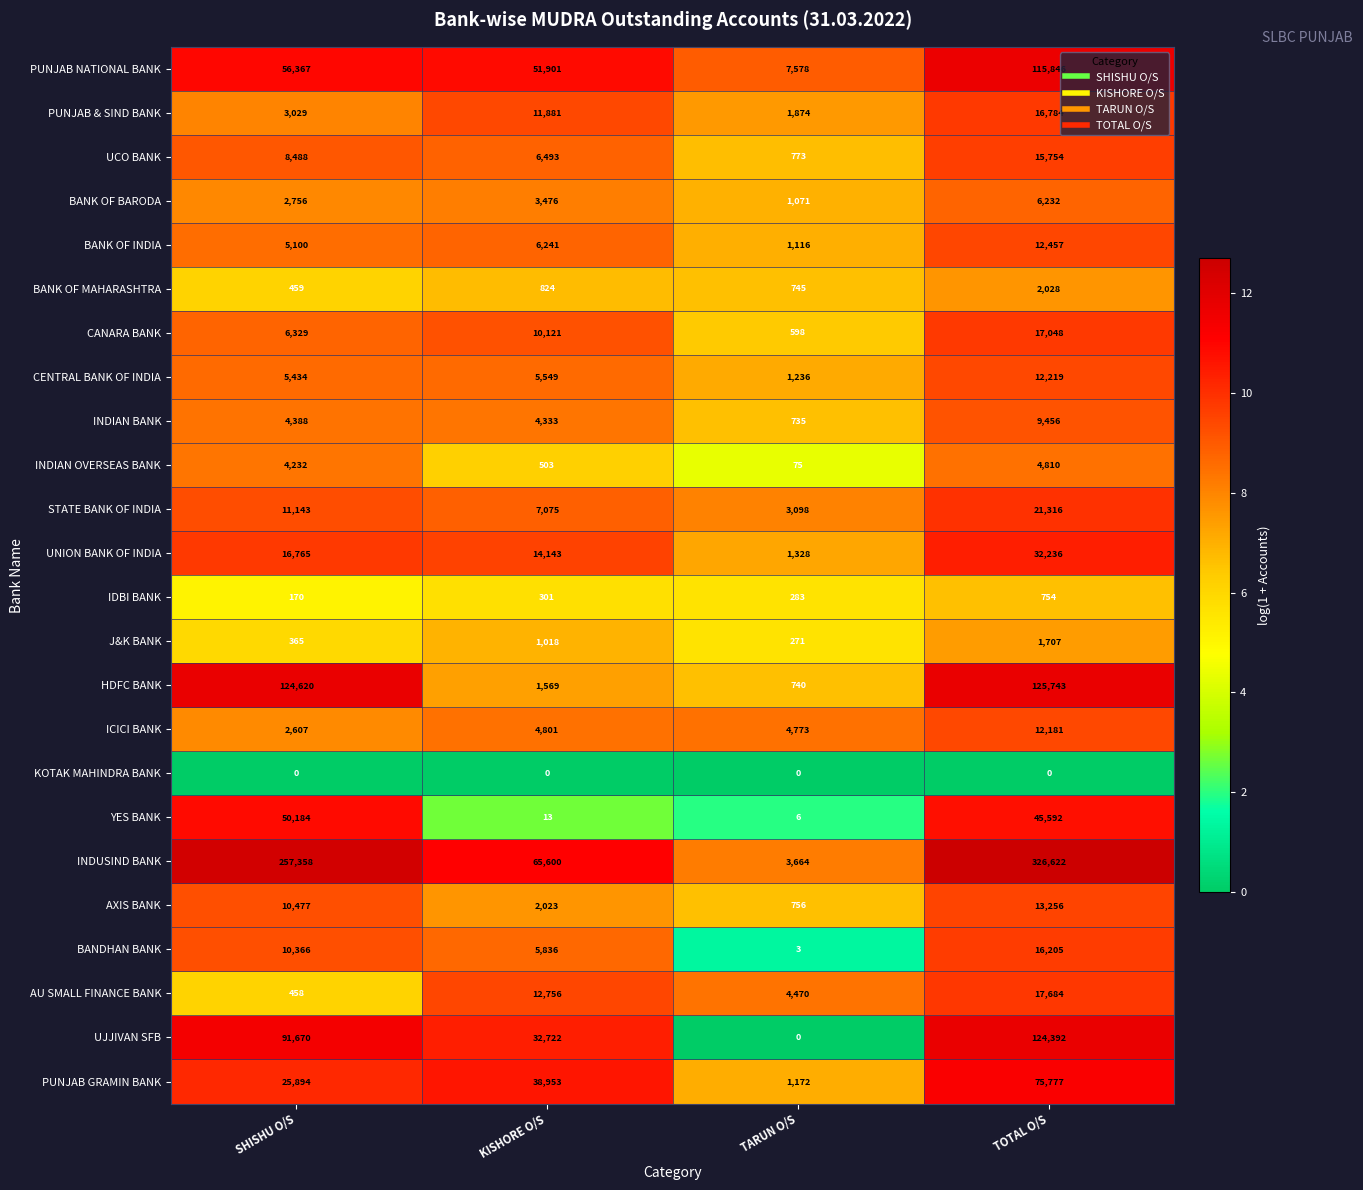

What is the average value of the STATE BANK OF INDIA series?

10658